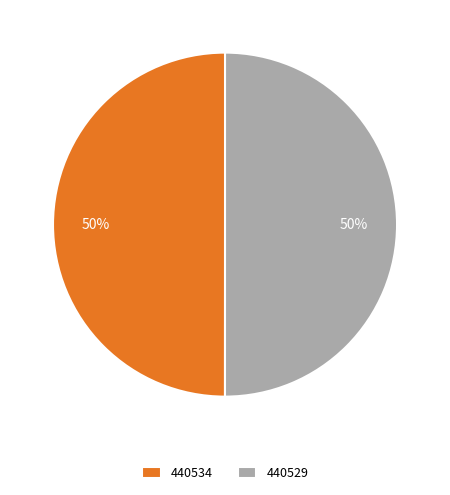

What is the ratio of the value at 440529 to the value at 440534?

1.0